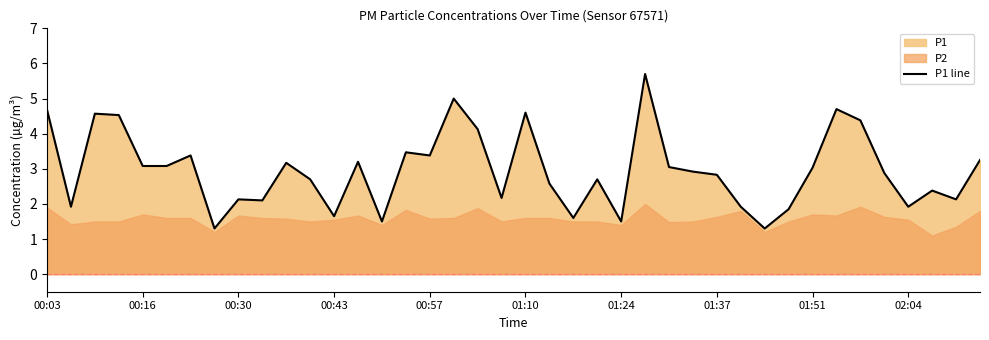

Is it true that P1 line equals 1.9 at 01:10?

False